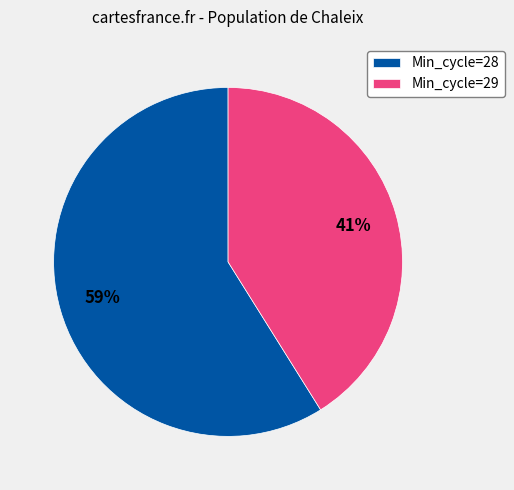

The Min_cycle=28 slice represents 47% of the pie. True or false?

False